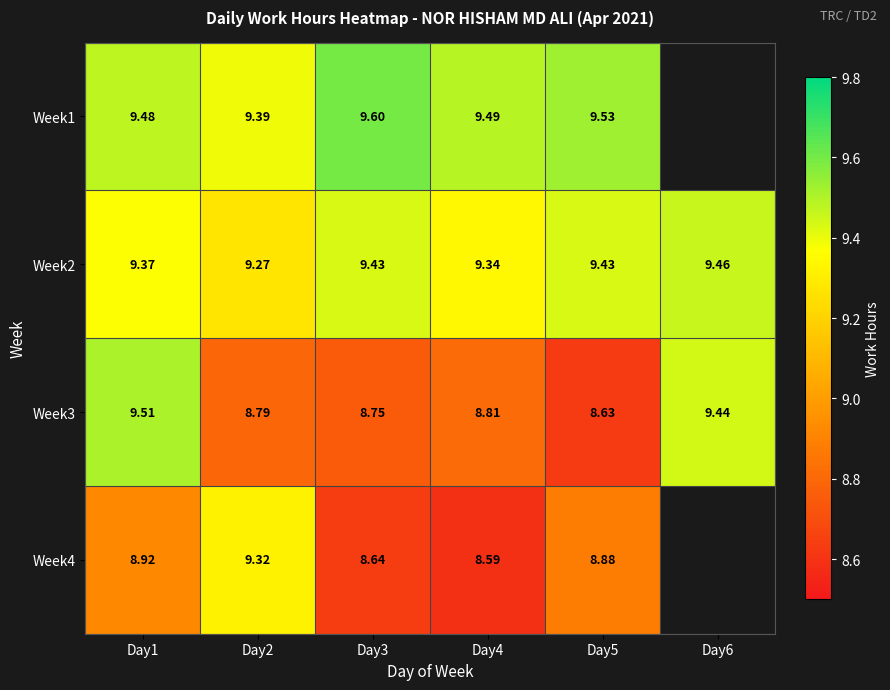

Which category has the lowest value across all series?

Day4